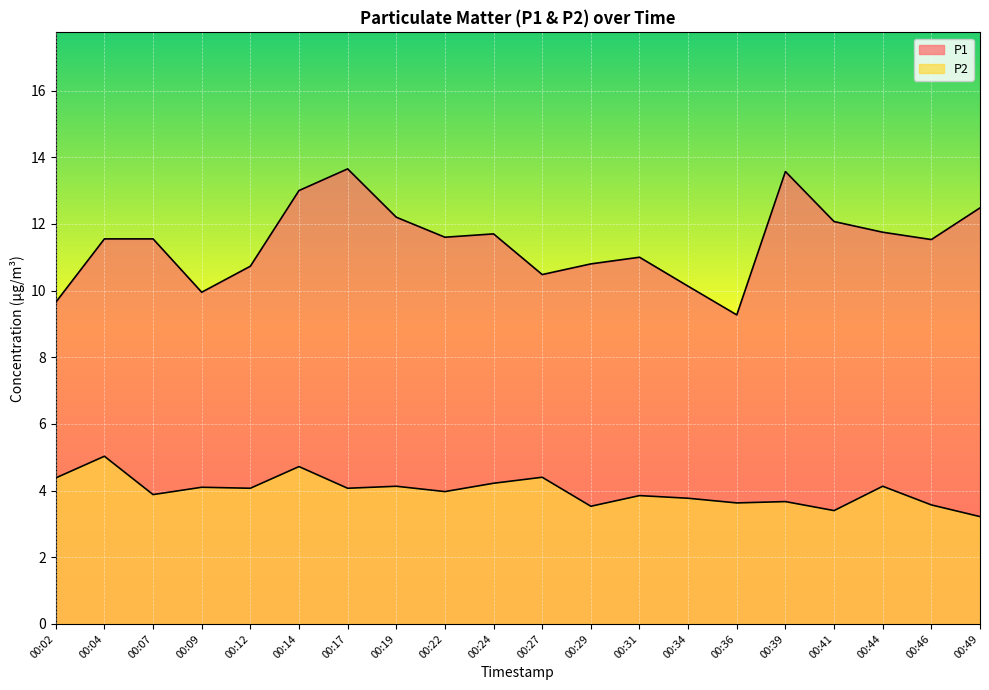

Does the chart display data point markers on the line(s)?

No